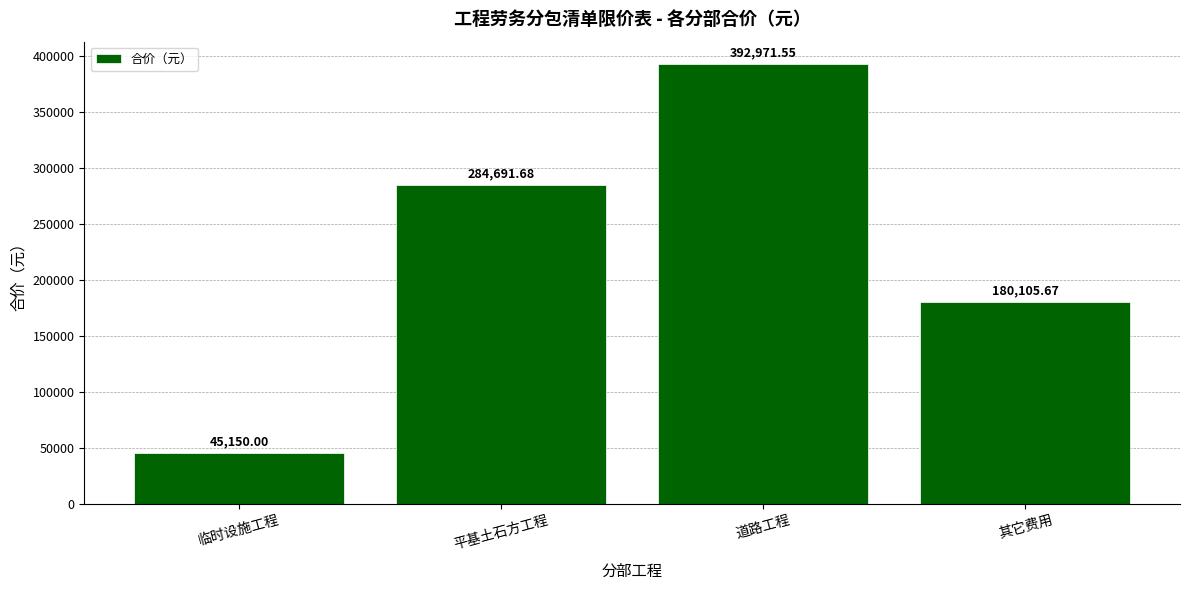

What is the difference between the values at 其它费用 and 道路工程?

212865.9